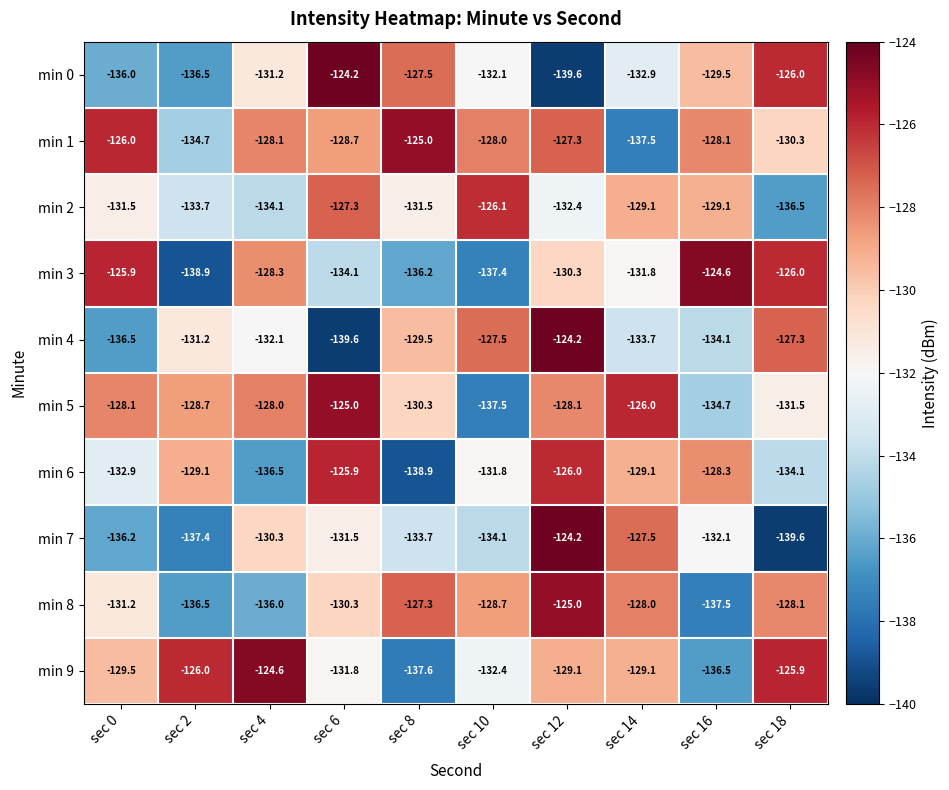

What is the difference between the maximum and second lowest values in the min 3 series?

12.8